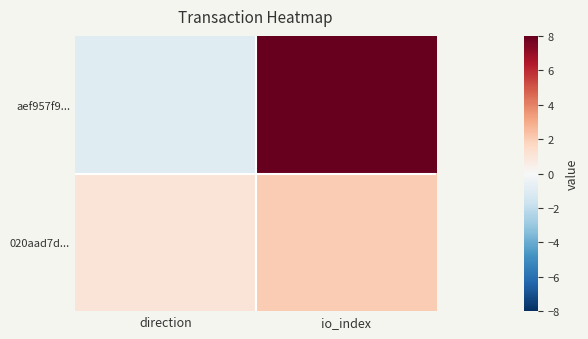

Count the number of data series in this chart.

2